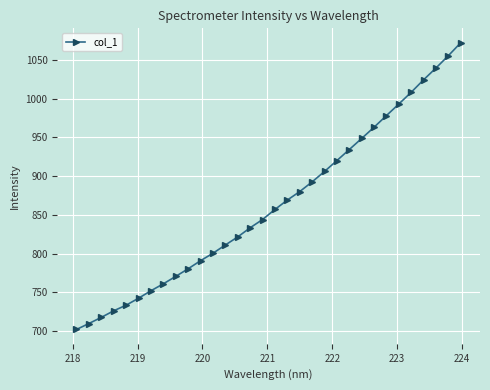

True or false: the data has more than 2 interior local peaks.

False